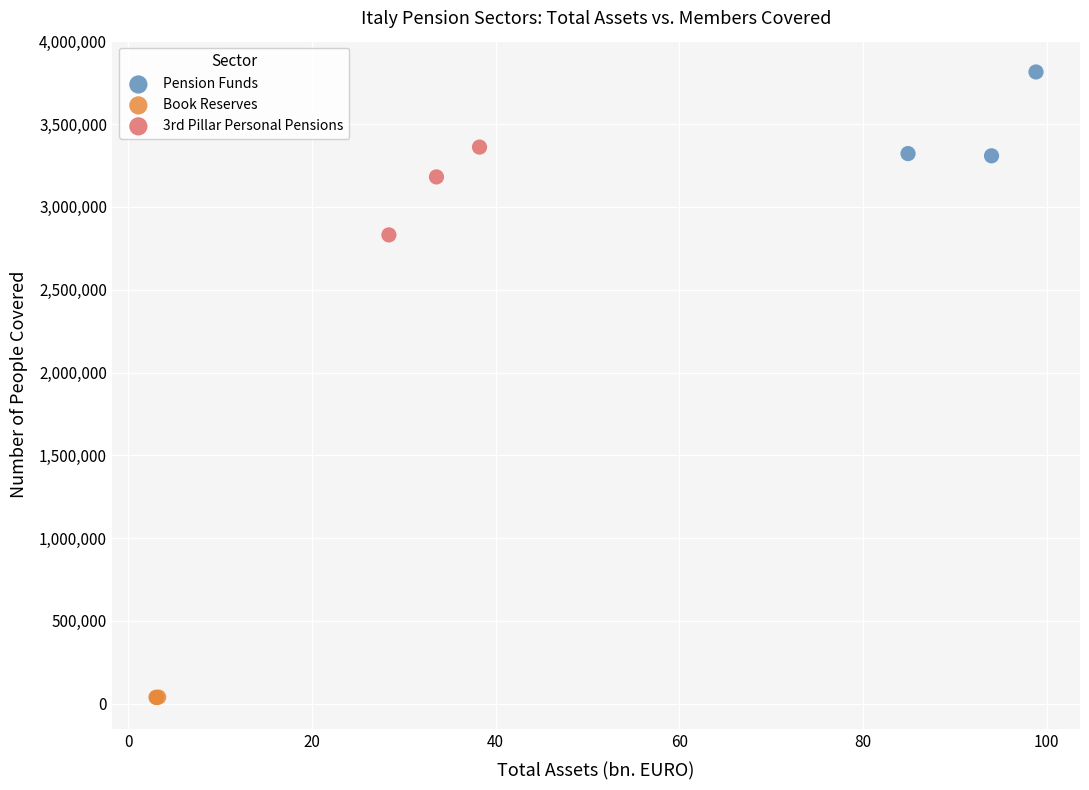

Which series reaches the maximum Y coordinate?

Pension Funds